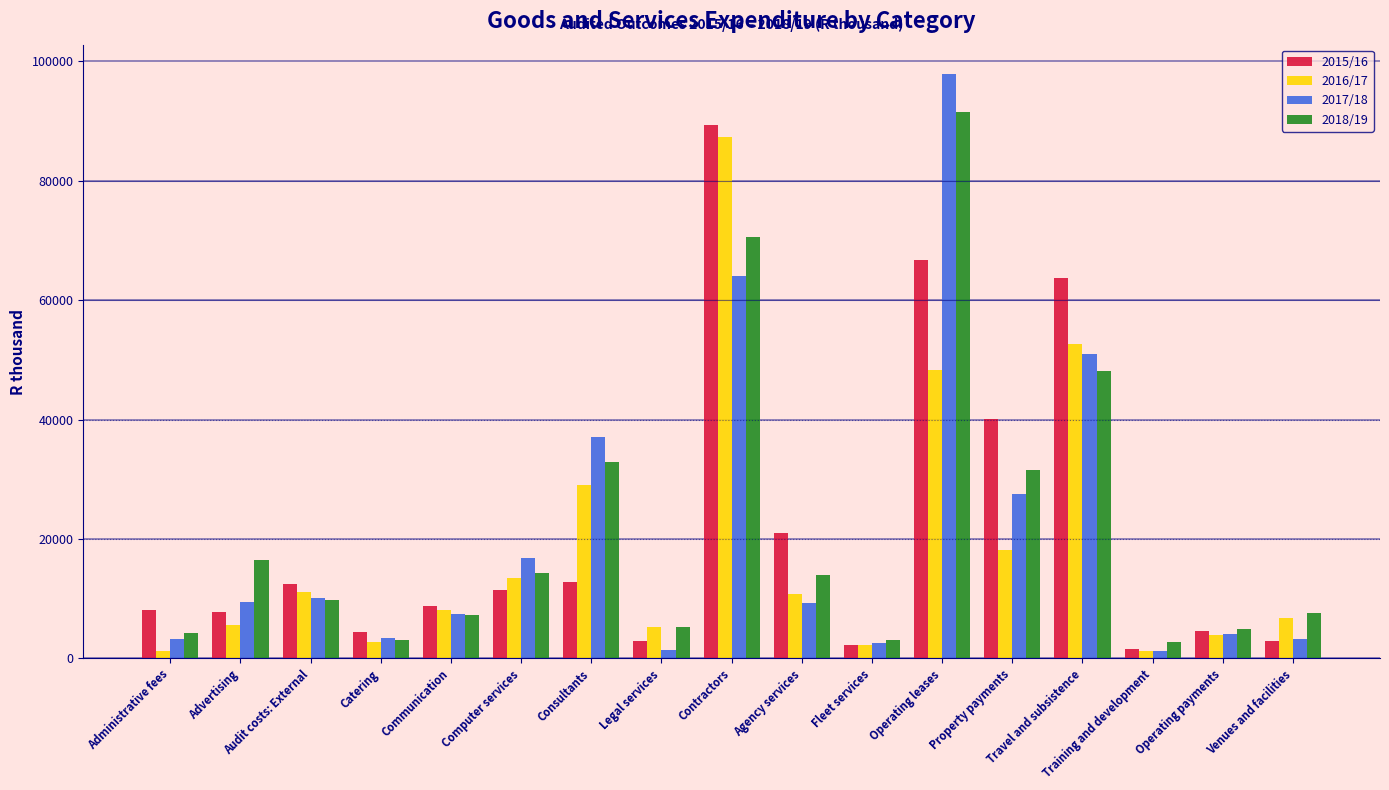

How many values in the 2016/17 series are below 8067?

8